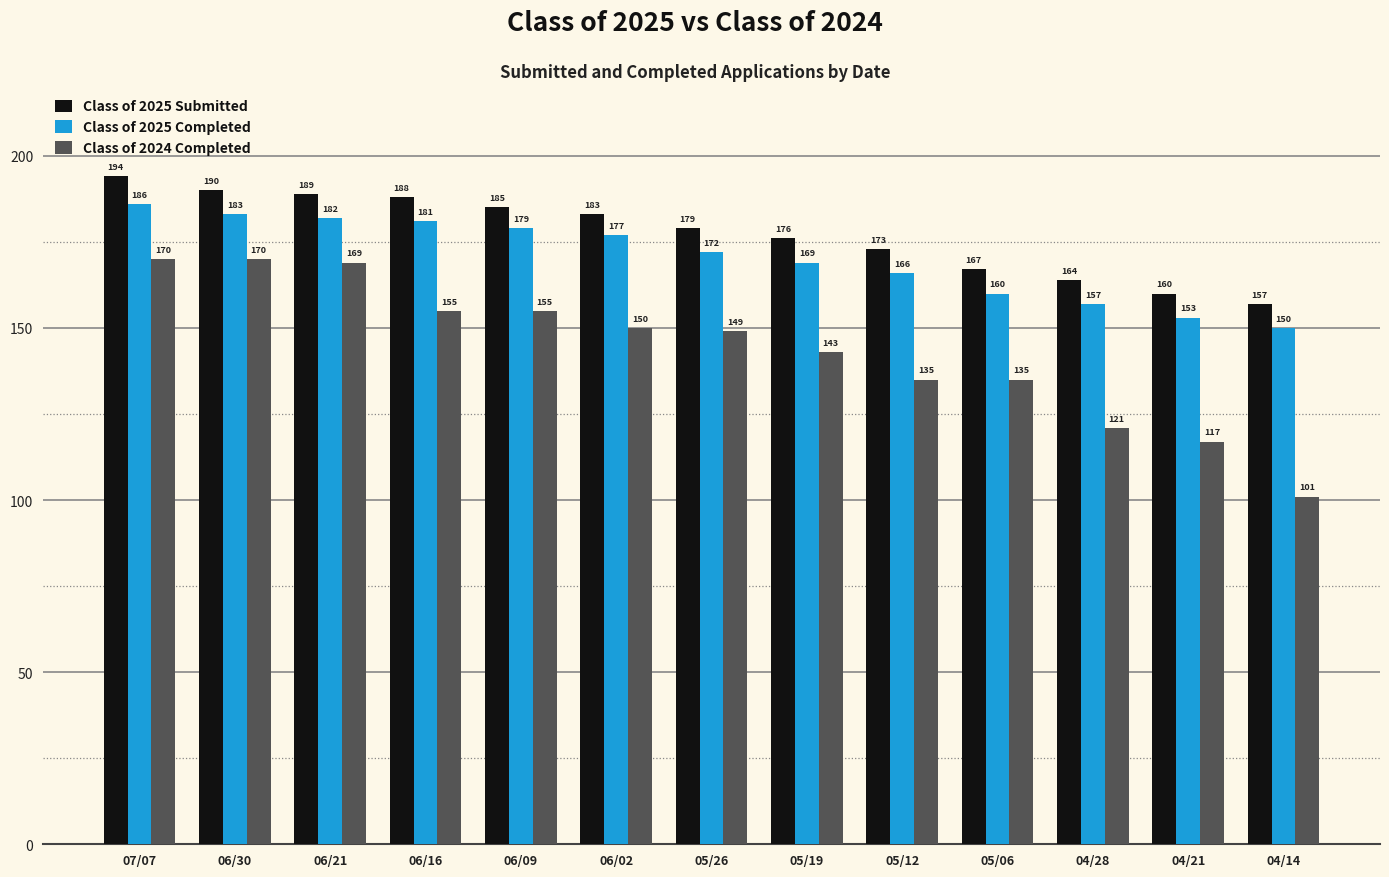

Where does the Class of 2025 Submitted series first go above 179?

07/07